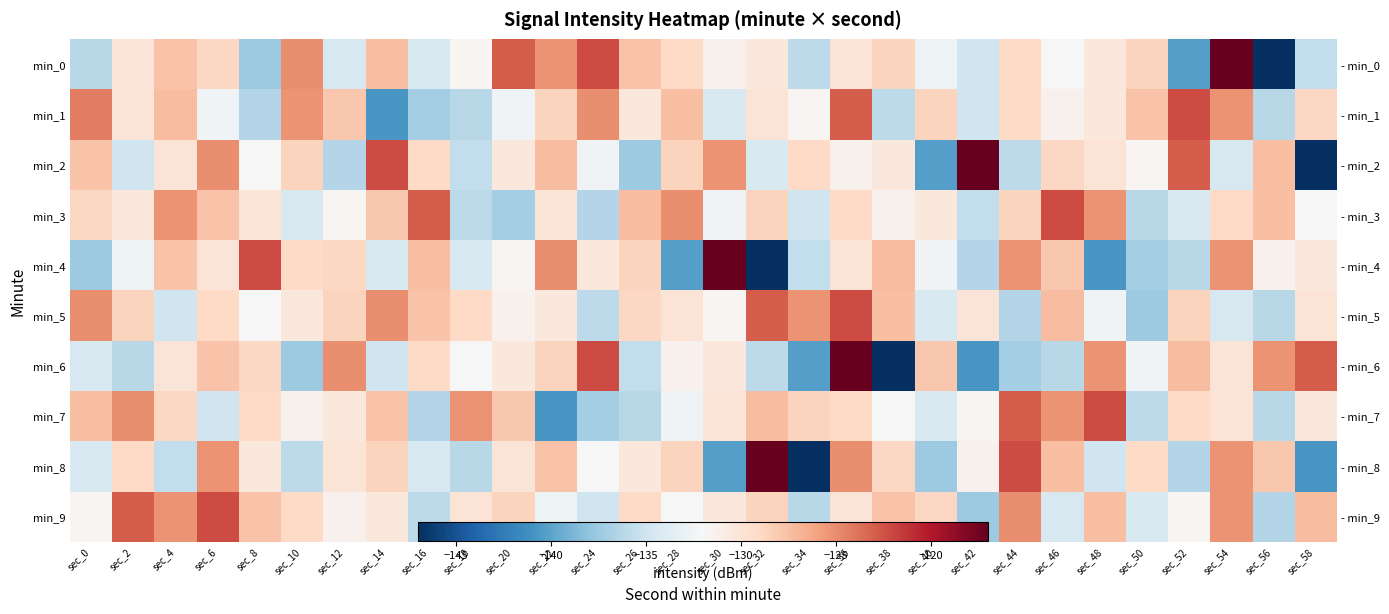

List the series in order of their peak value, highest first.

min_0, min_2, min_4, min_6, min_8, min_1, min_3, min_5, min_7, min_9